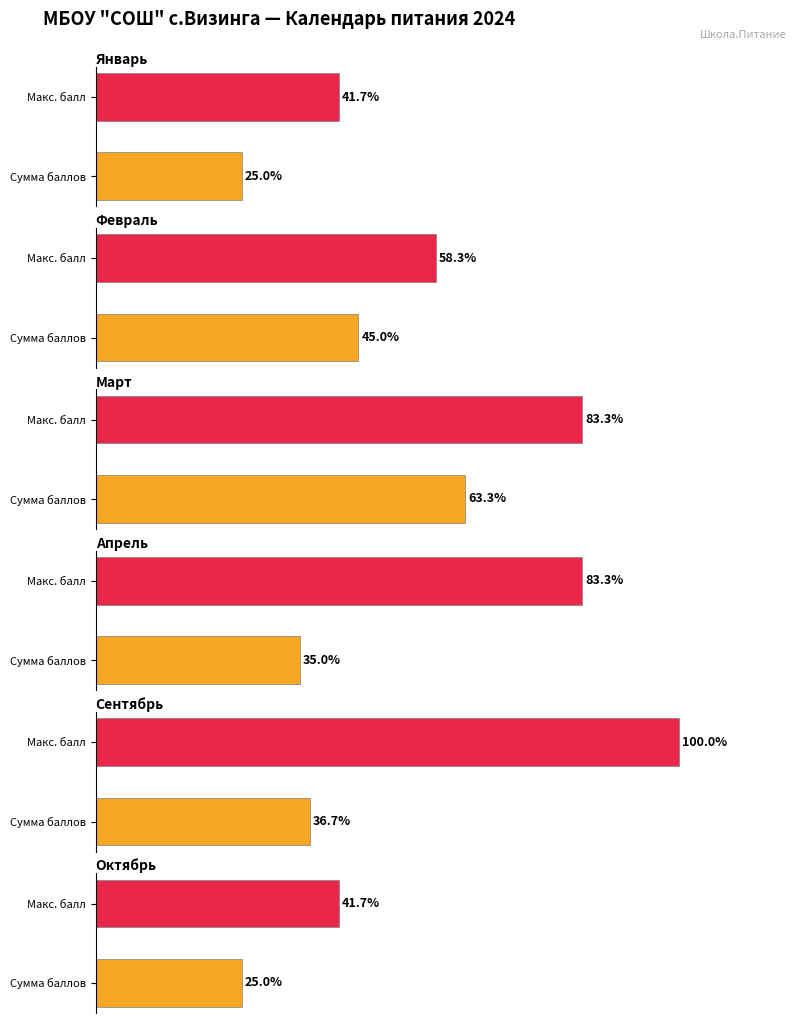

What is the spread (max minus min) of values at Сумма баллов?

38.3